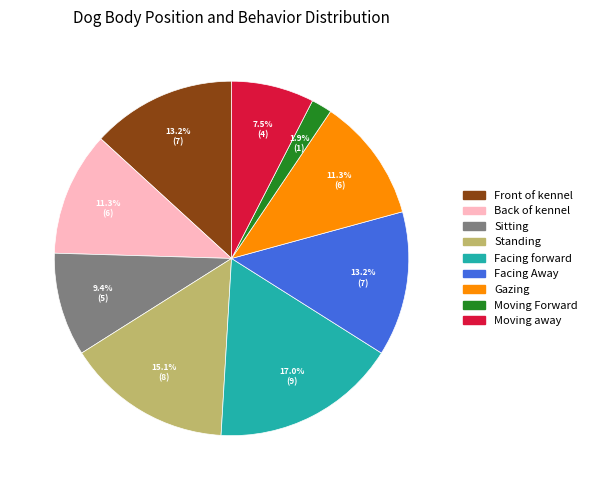

How many slices are in this pie chart?

9